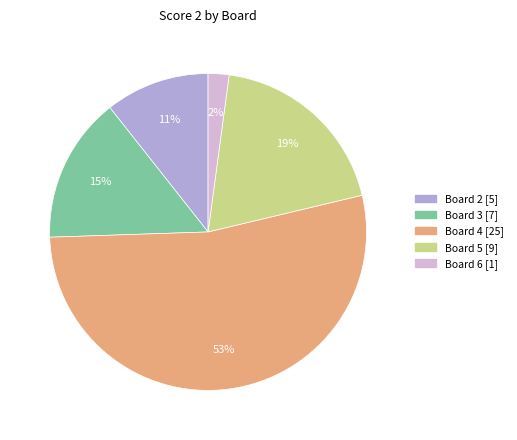

Does any single category account for the majority?

Yes